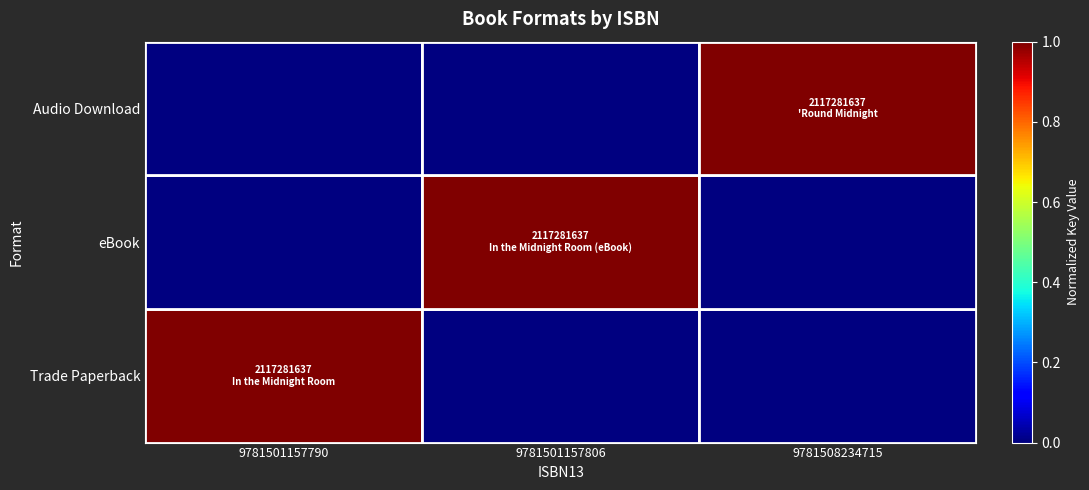

Which label corresponds to the smallest value in the chart?

9781501157806